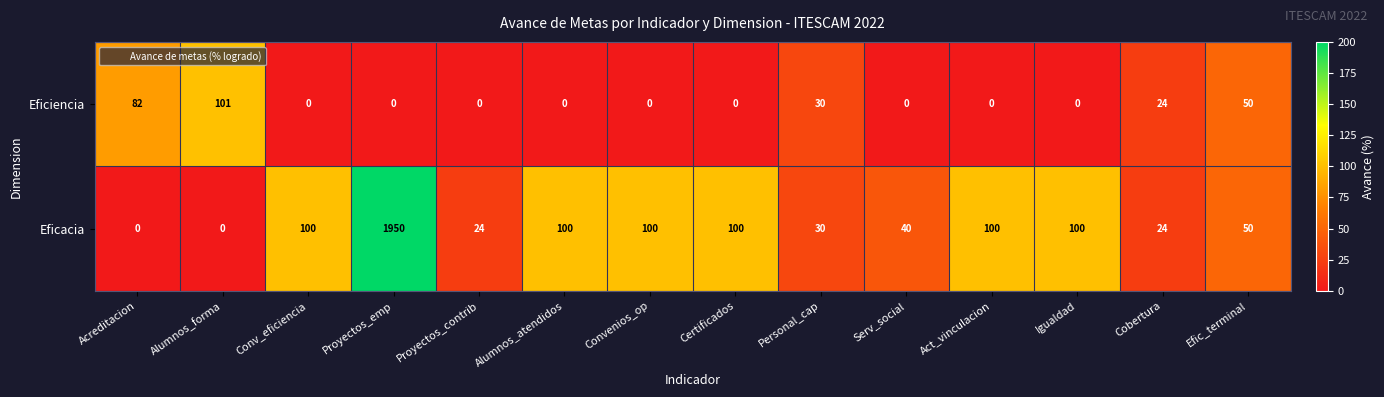

What is the total value across all series at Certificados?

100